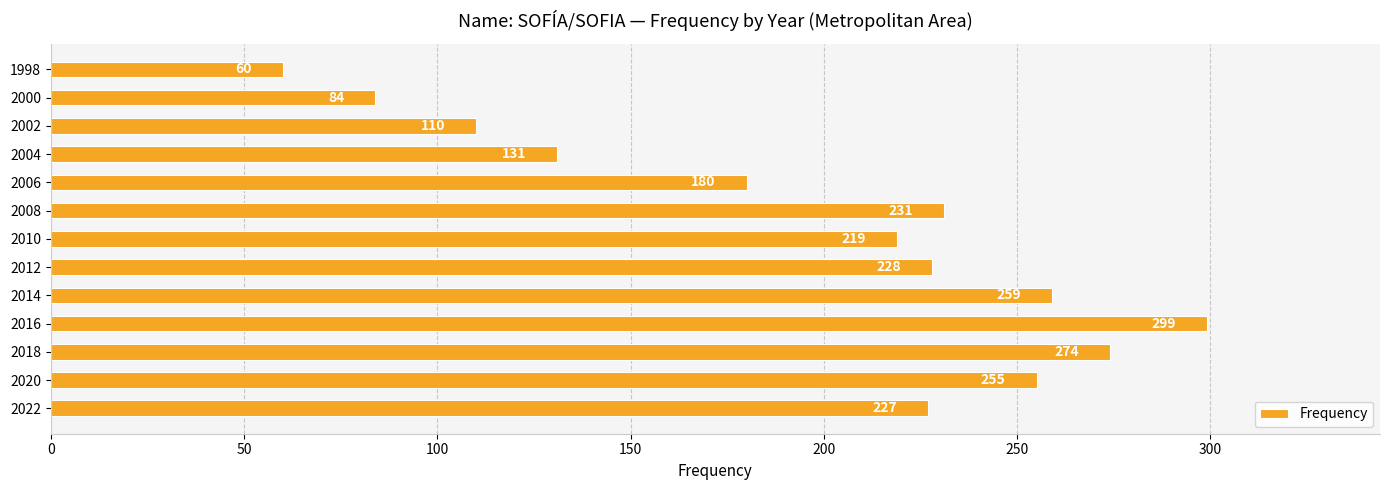

What is the average value?

197